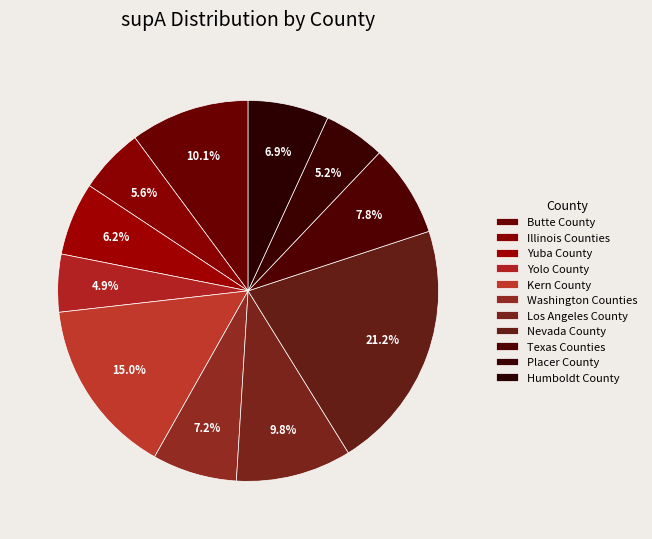

How many segments does this pie chart have?

11